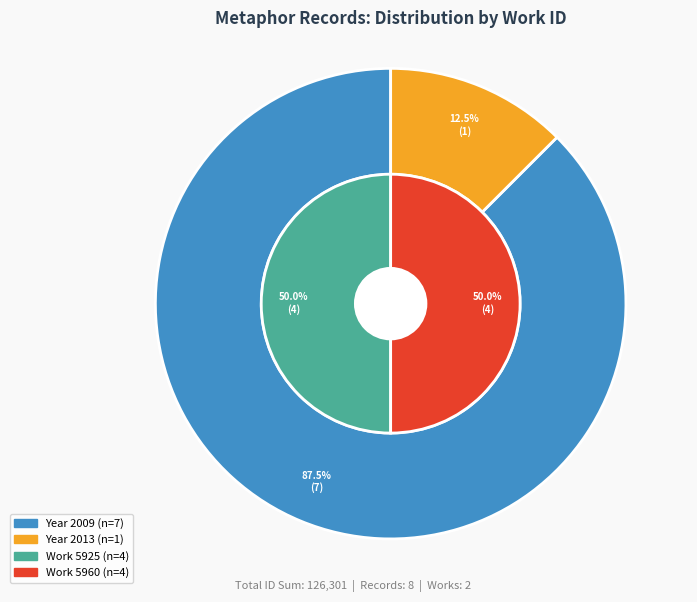

Which has a higher value, 2013-06-04 or 2009-09-14?

2009-09-14